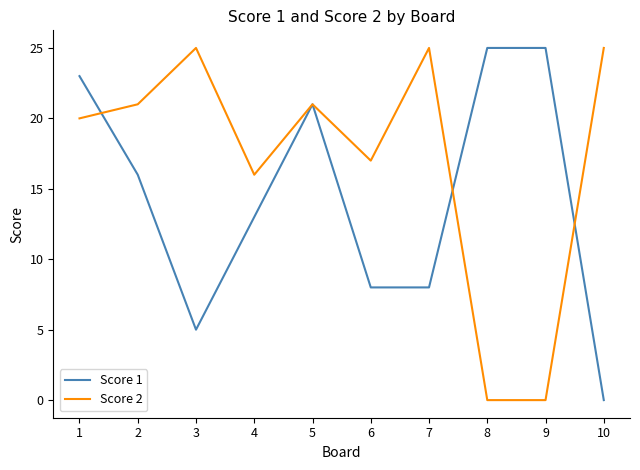

True or false: Score 2 has a value of 20 at 1.

True